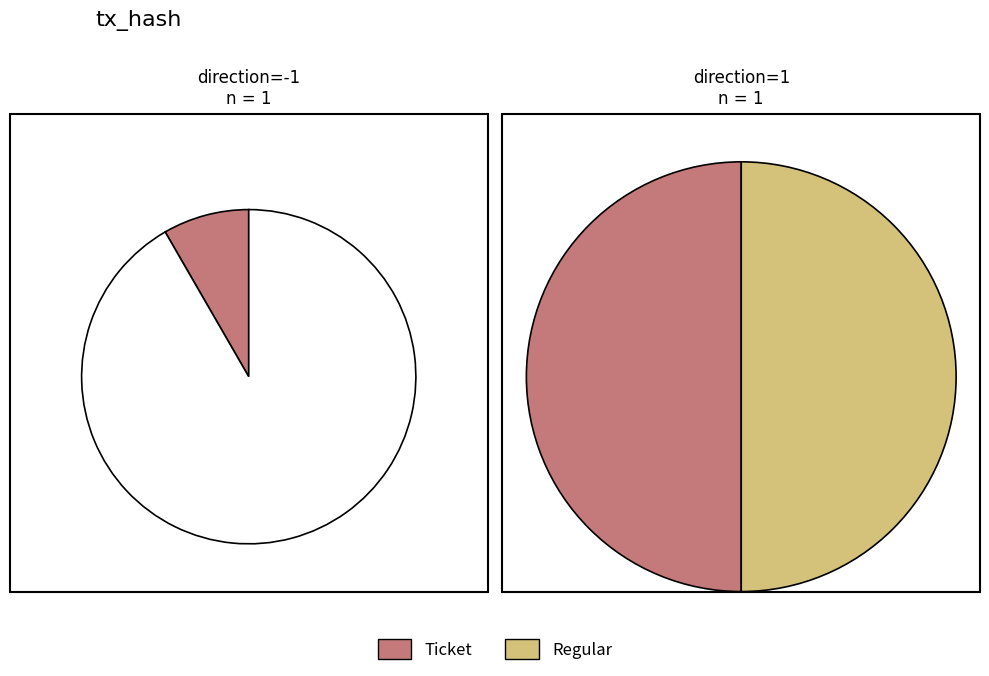

Count the number of slices in the pie.

2